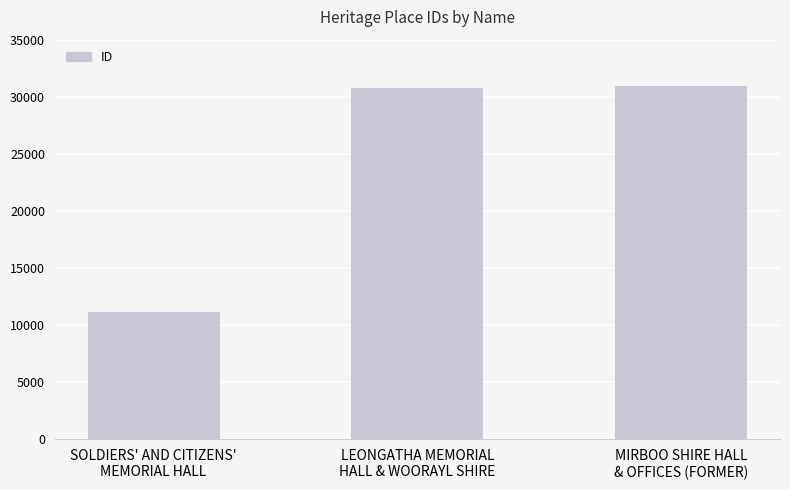

What is the maximum value shown in the chart?

30909